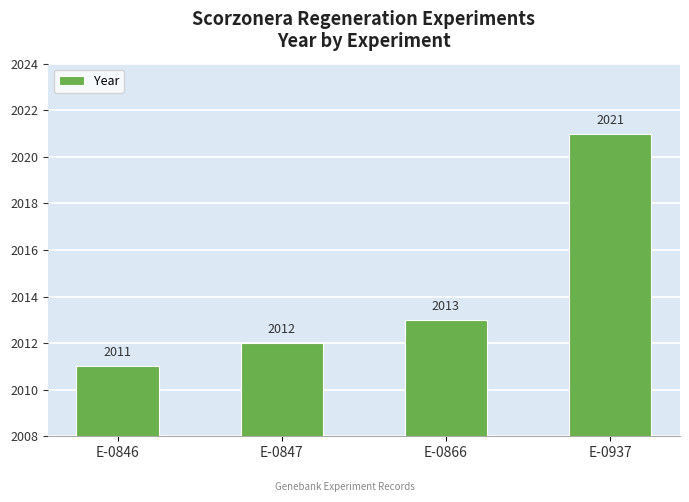

Rank the categories by value from lowest to highest.

E-0846, E-0847, E-0866, E-0937